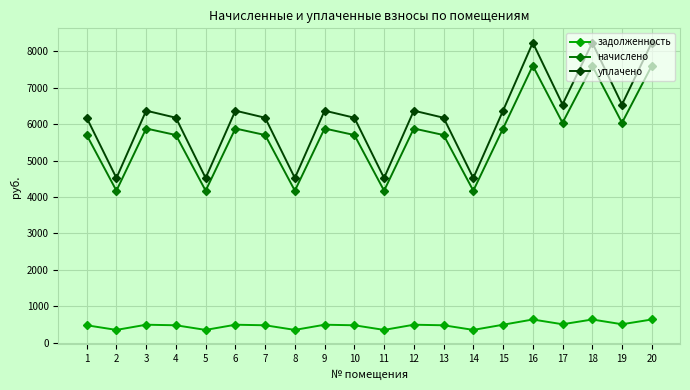

Where is the first local minimum for уплачено?

2